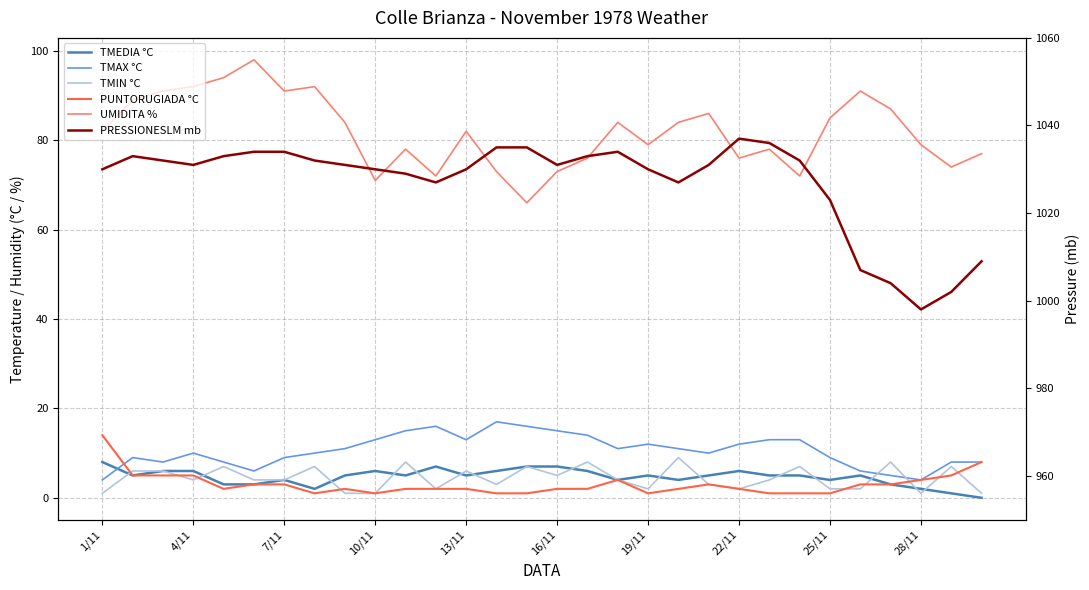

What is the difference between the maximum and second lowest values in the PRESSIONESLM mb series?

35